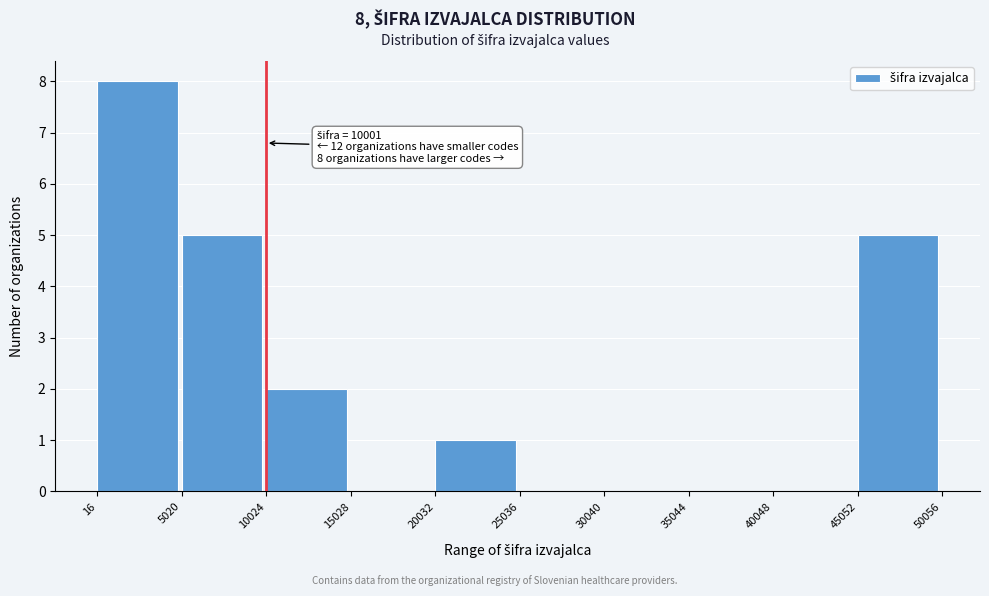

Which range on the x-axis has the tallest bar?

16 to 5020